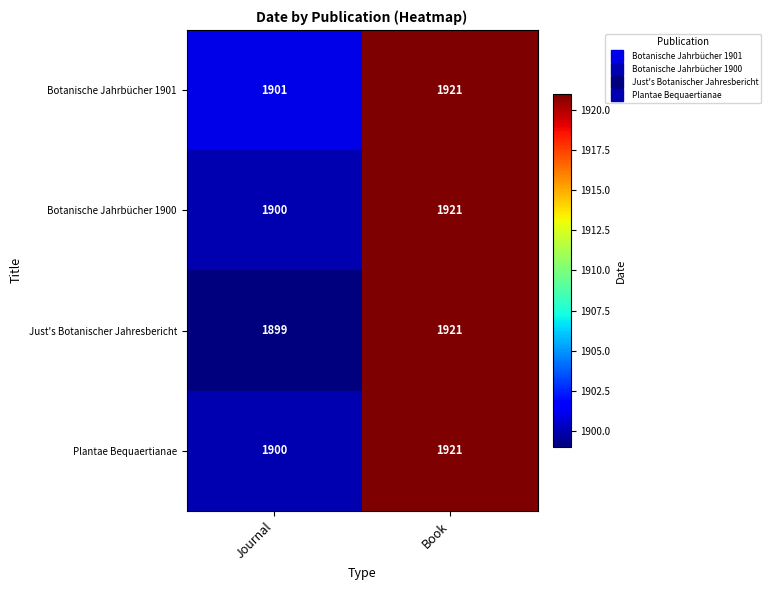

Which label corresponds to the largest value in the chart?

Book